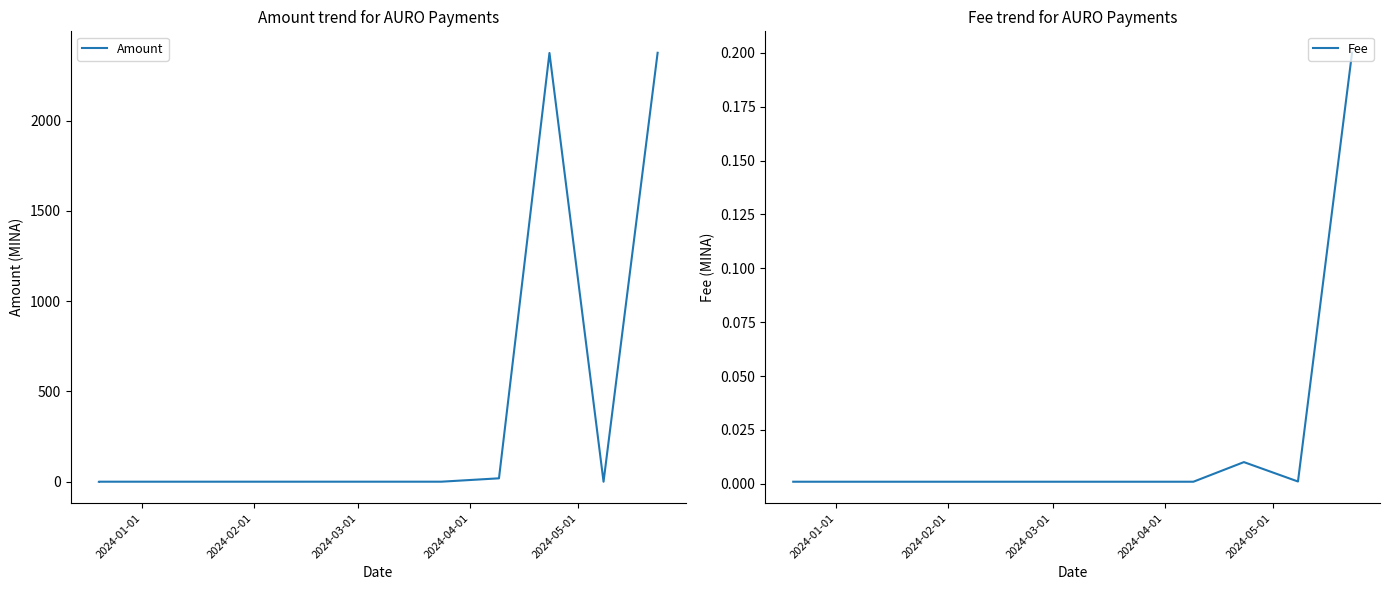

Is the value of Amount at 2024-04-01 greater than the value of Fee at 7?

Yes